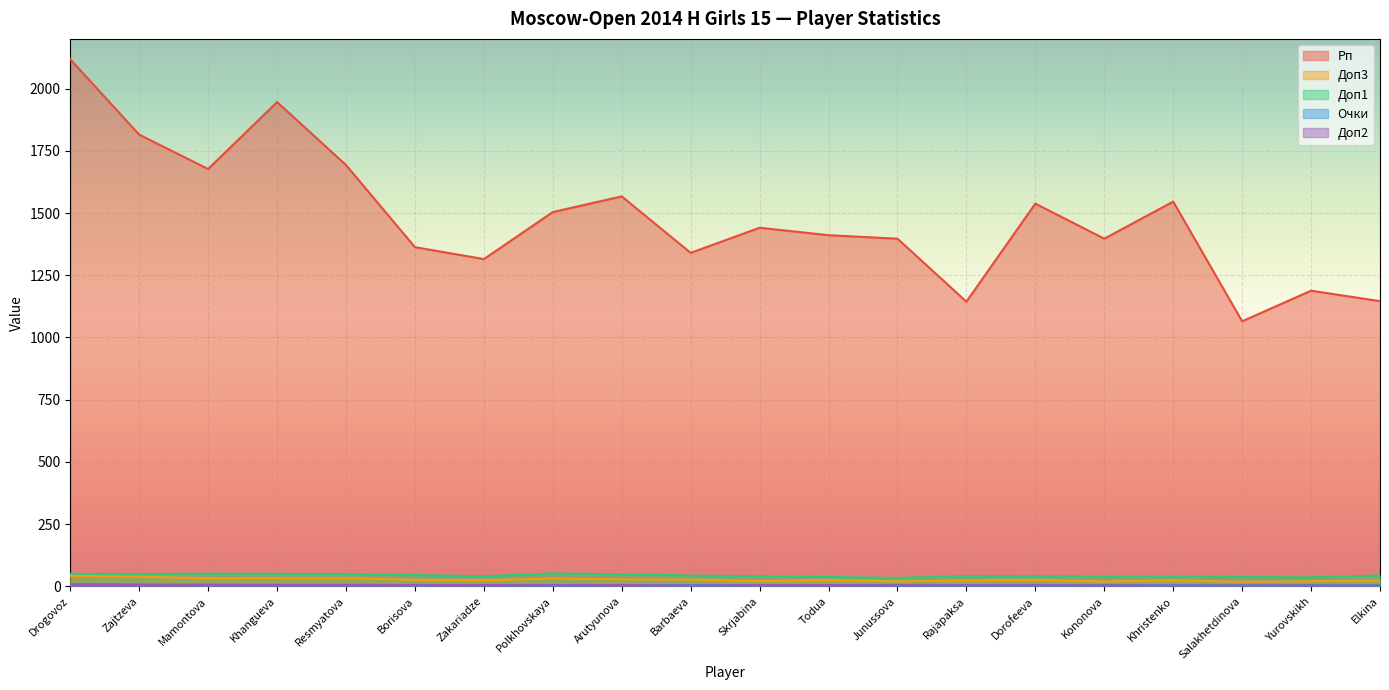

What is the sum of the Рп values at Salakhetdinova and Zajtzeva?

2880.0